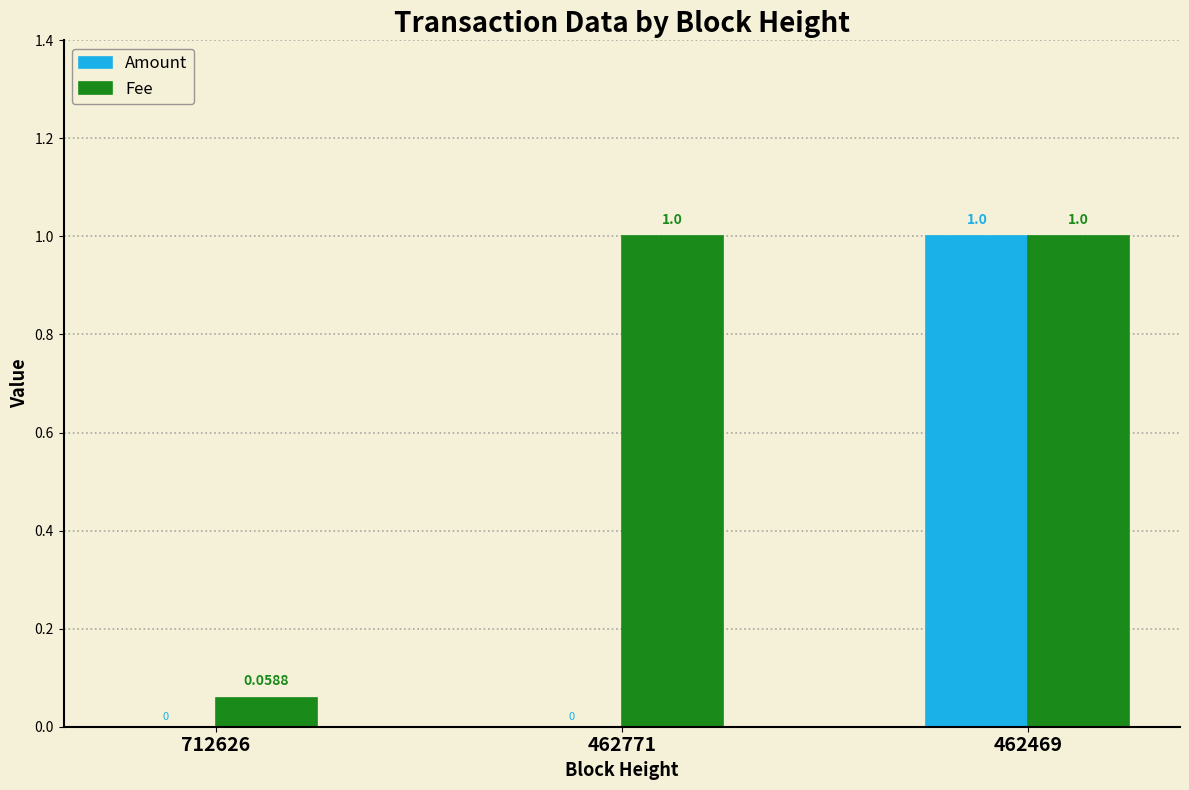

Which series changed the most between 712626 and 462469?

Amount